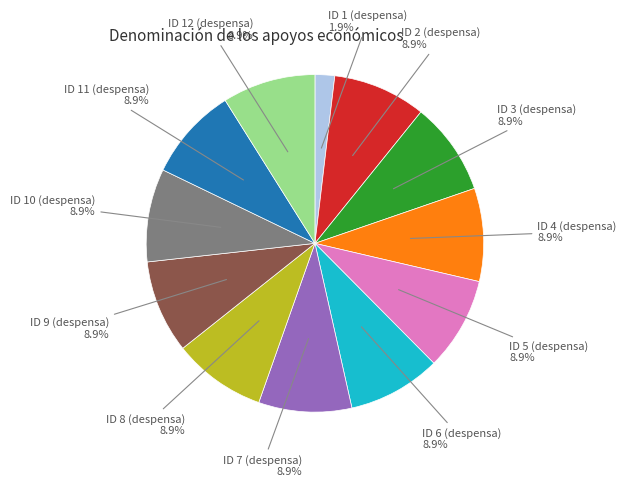

Is there a majority slice in this chart?

No